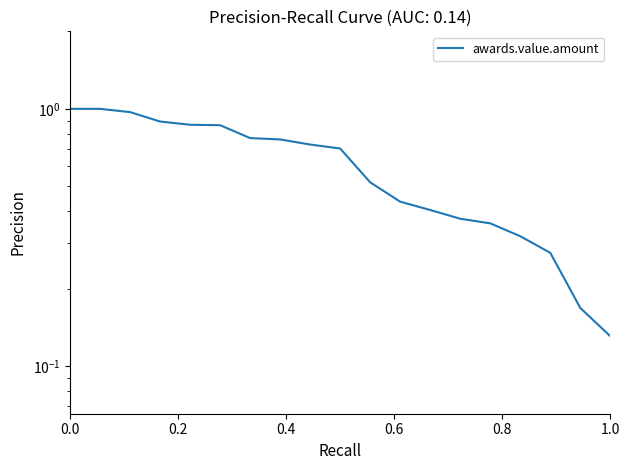

What is the sum of all values?

11.5